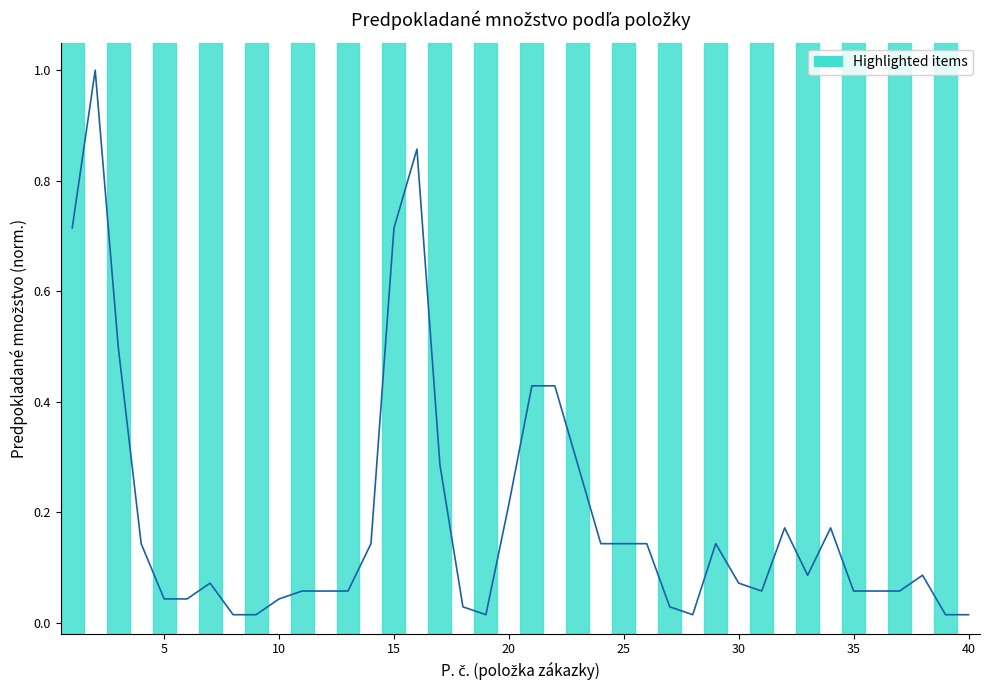

What is the sum of all values?

7.6